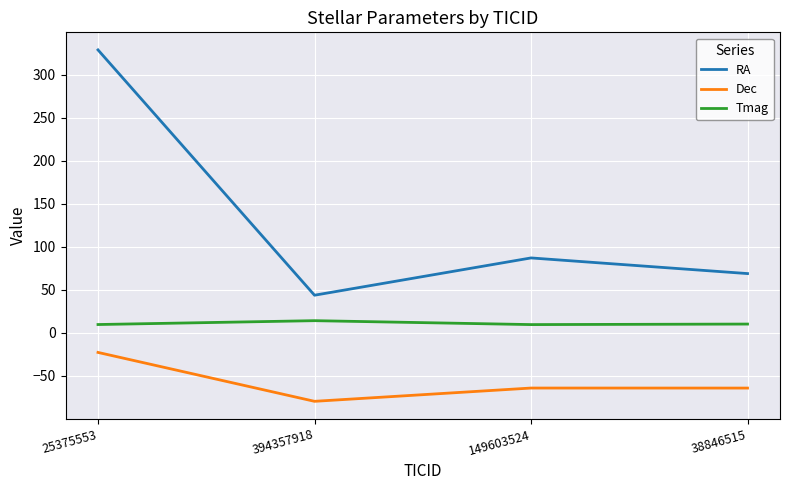

True or false: RA and Dec cross at least once.

False